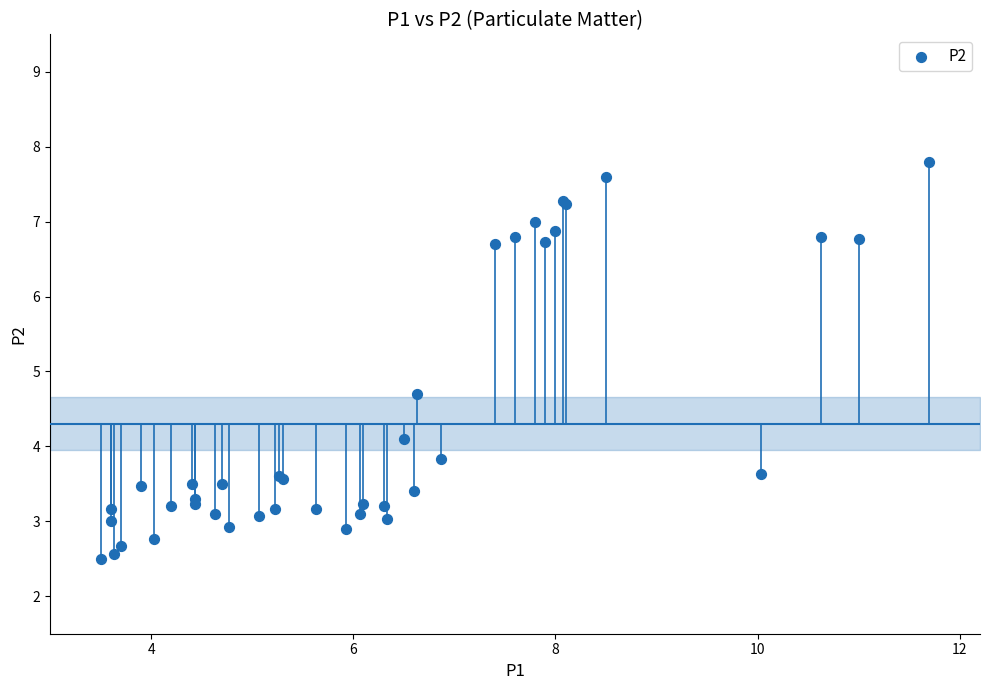

What Y value in the scatter plot is closest to 5?

4.7